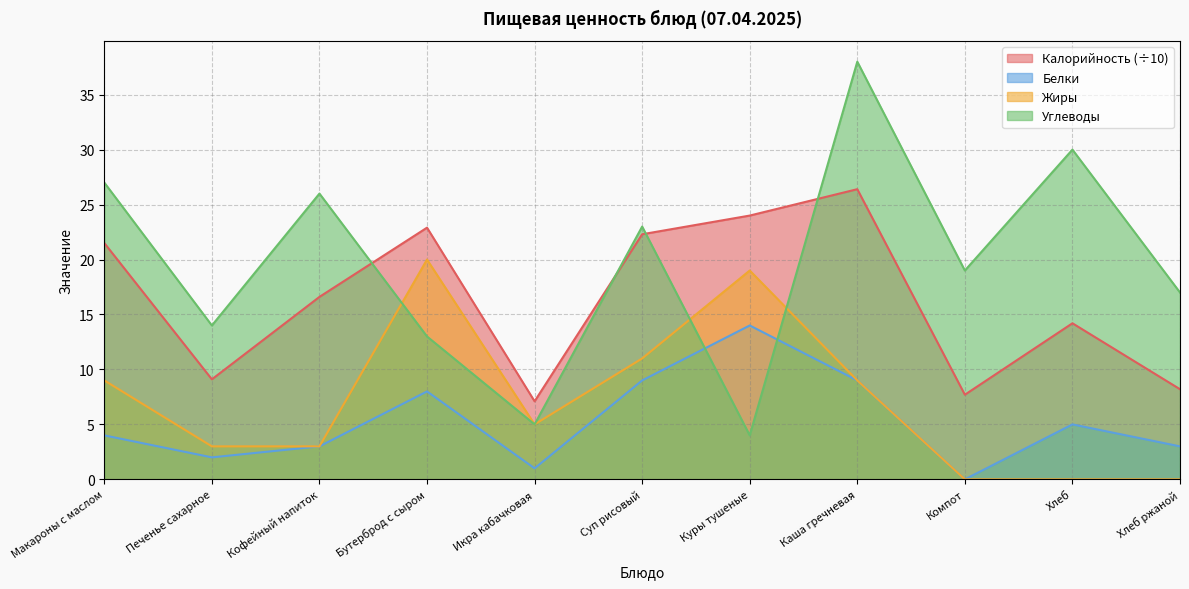

Read the Калорийность value at Куры тушеные.

24.0